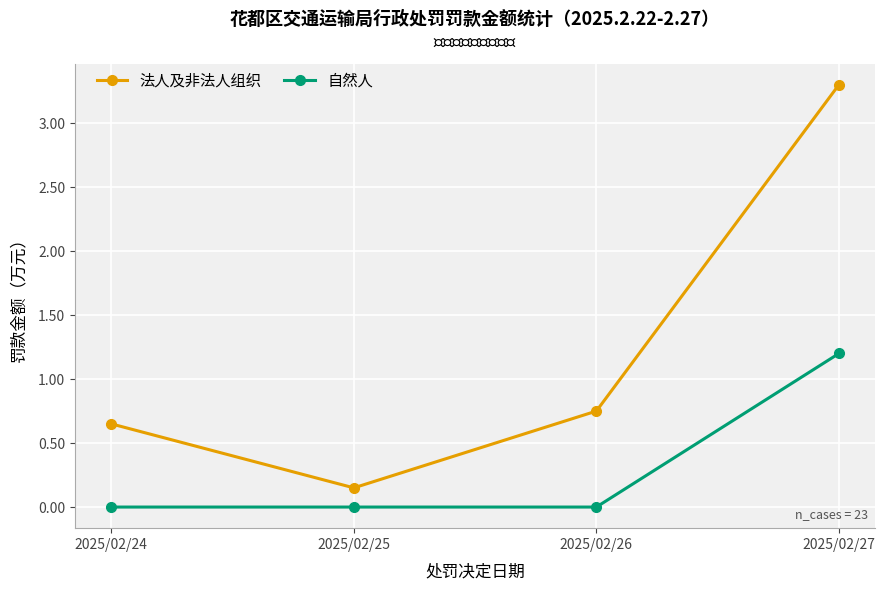

Which series changed the most between 2025/02/24 and 2025/02/25?

法人及非法人组织